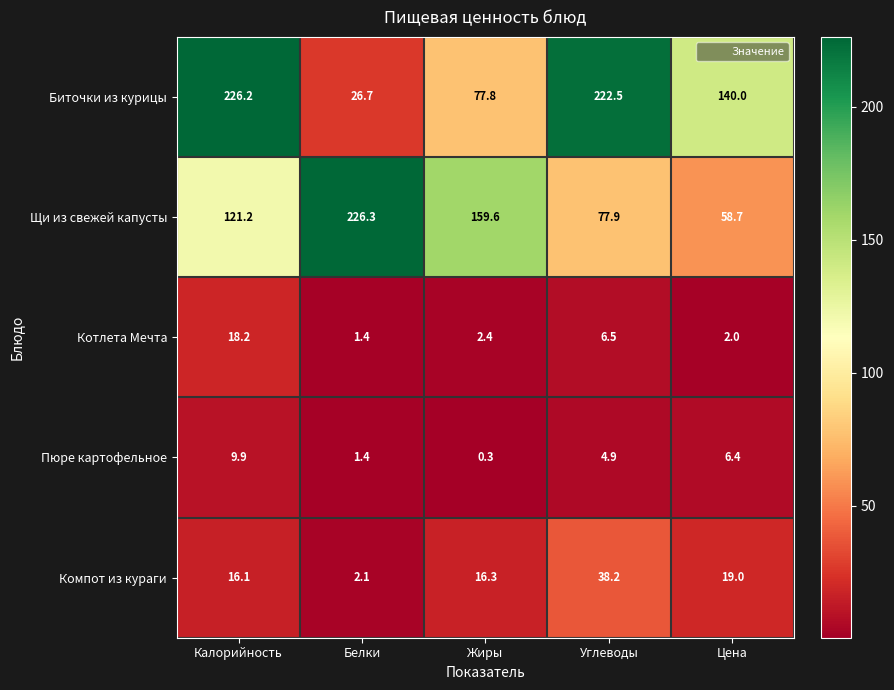

The Котлета Мечта series shows 1.4 at Белки. True or false?

True